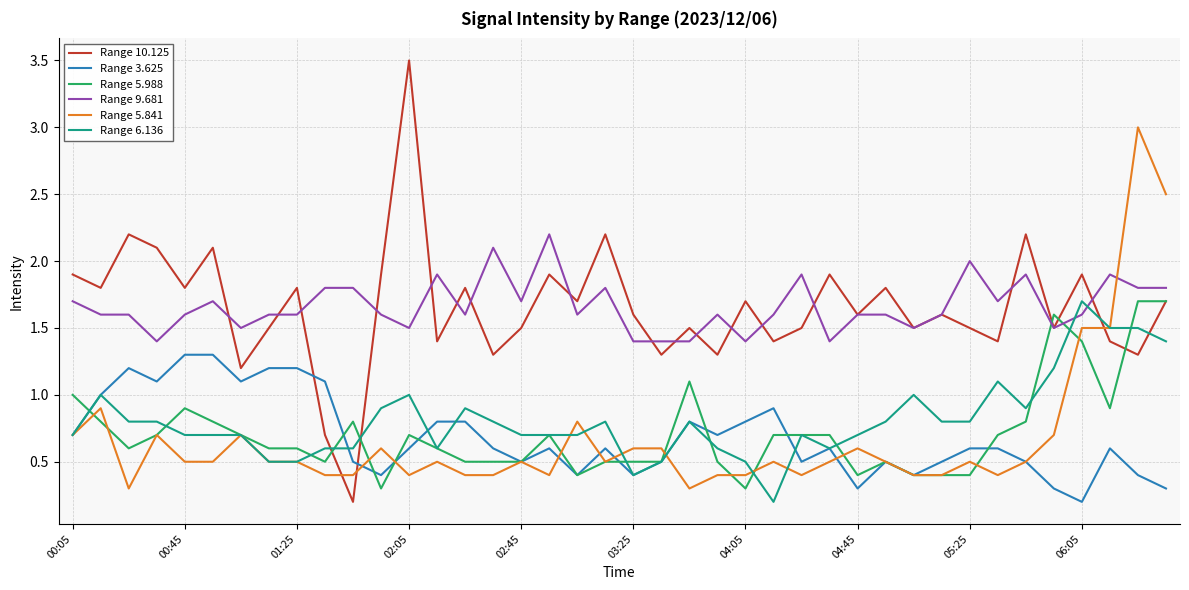

Which series has the widest spread of values?

Range 10.125